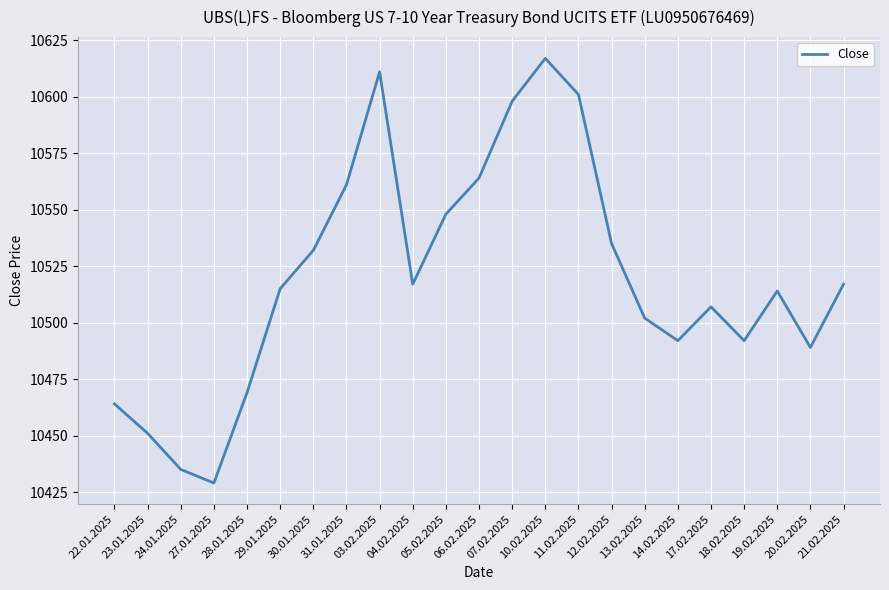

At which category does the data reach its first local valley?

27.01.2025